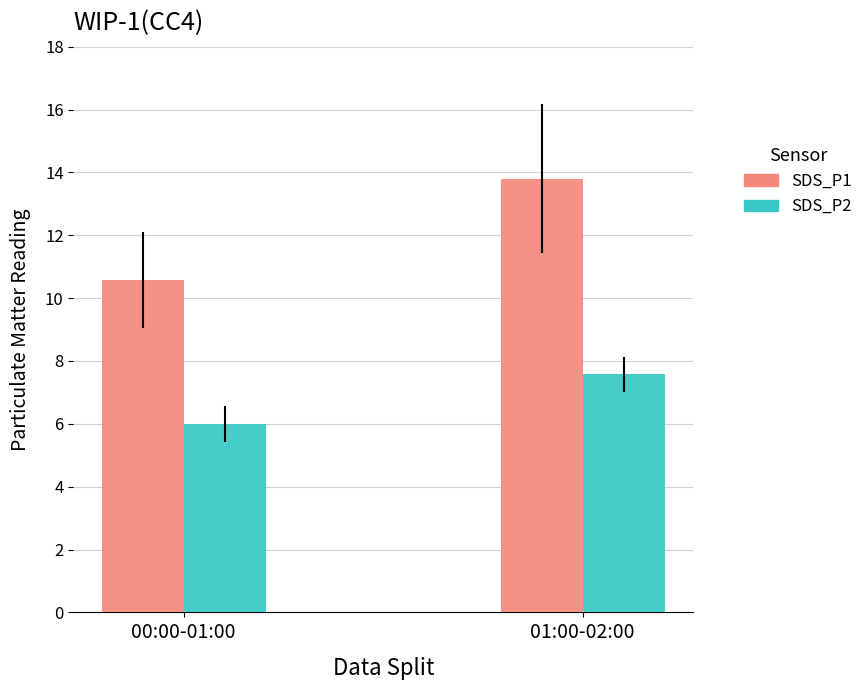

At which category is the sum across all series the highest?

01:00-02:00